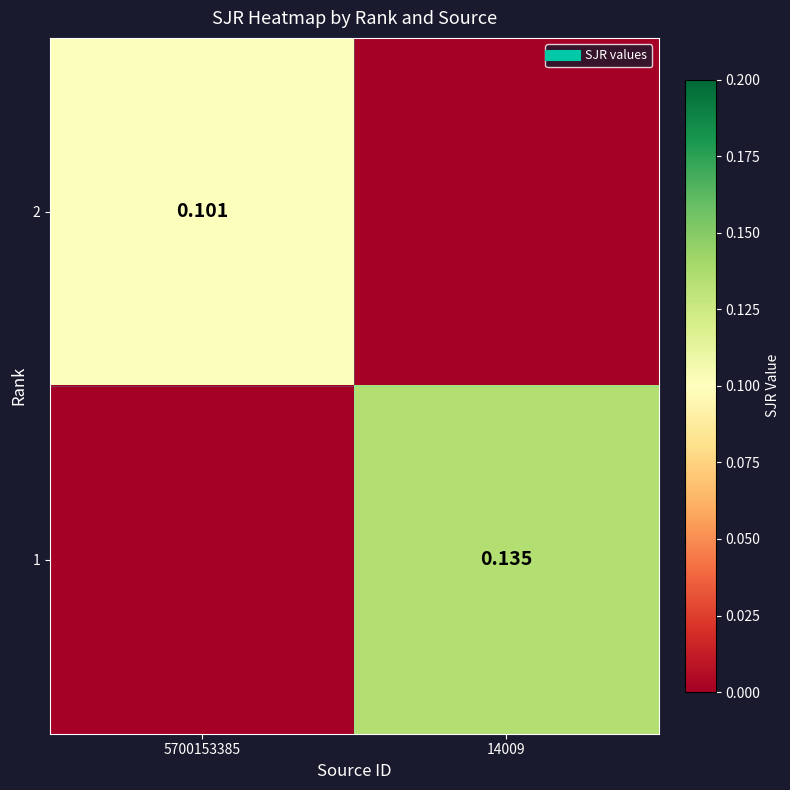

What is the total value across all series at 5700153385?

0.1